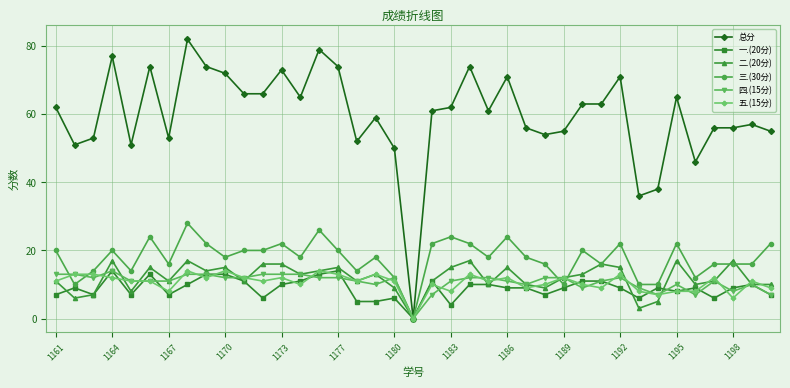

Which series has the largest range (max minus min)?

总分